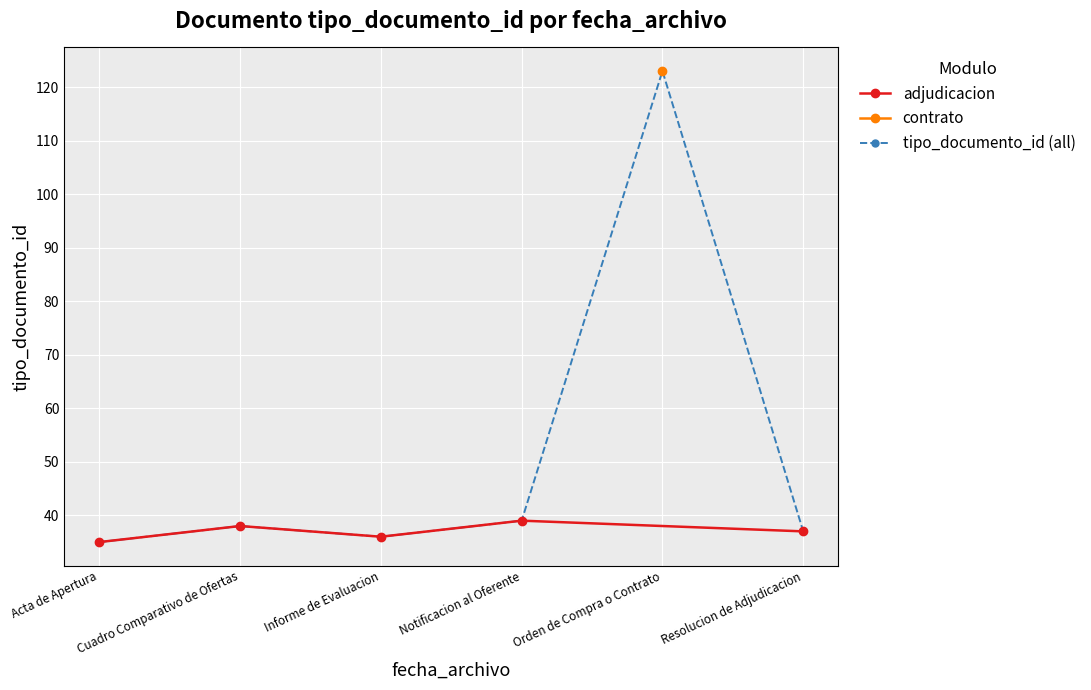

The value of tipo_documento_id (all) at Resolucion de Adjudicacion is 37. True or false?

True